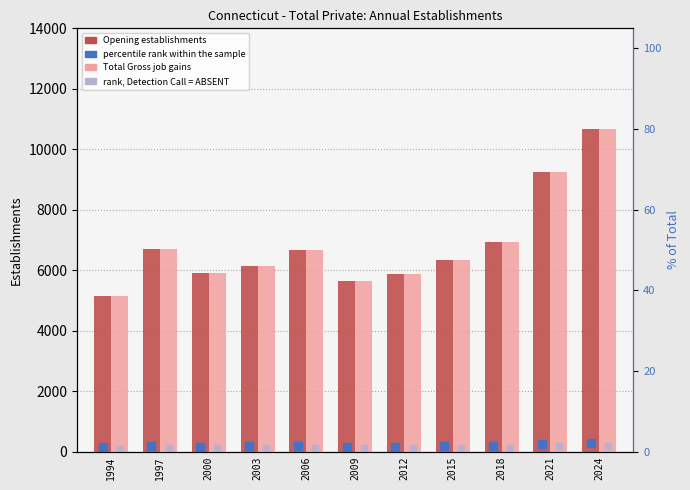

Which series reaches the maximum Y coordinate?

Opening establishments